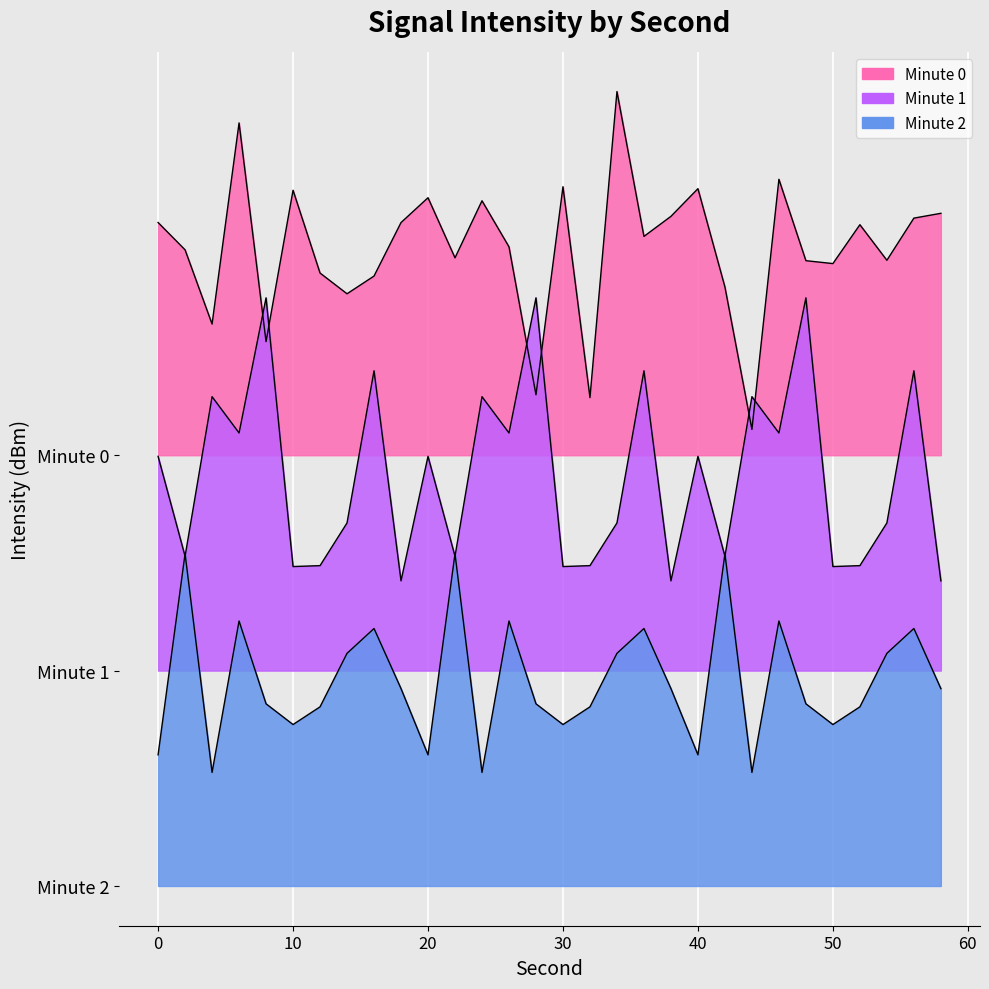

Reading left to right, what are all the values shown in this chart?

min0: 0=16.2	2=14.3	4=9.1	6=23.1	8=7.9	10=18.5	12=12.7	14=11.2	16=12.5	18=16.2	20=17.9	22=13.7	24=17.7	26=14.5	28=4.2	30=18.7	32=4.0	34=25.3	36=15.2	38=16.6	40=18.6	42=11.7	44=1.8	46=19.2	48=13.5	50=13.3	52=16.1	54=13.6	56=16.5	58=16.8
min1: 0=-0.1	2=-7.0	4=4.1	6=1.6	8=11.0	10=-7.8	12=-7.7	14=-4.7	16=5.9	18=-8.7	20=-0.1	22=-7.0	24=4.1	26=1.6	28=11.0	30=-7.8	32=-7.7	34=-4.7	36=5.9	38=-8.7	40=-0.1	42=-7.0	44=4.1	46=1.6	48=11.0	50=-7.8	52=-7.7	54=-4.7	56=5.9	58=-8.7
min2: 0=-20.9	2=-6.9	4=-22.1	6=-11.5	8=-17.3	10=-18.8	12=-17.5	14=-13.8	16=-12.1	18=-16.3	20=-20.9	22=-6.9	24=-22.1	26=-11.5	28=-17.3	30=-18.8	32=-17.5	34=-13.8	36=-12.1	38=-16.3	40=-20.9	42=-6.9	44=-22.1	46=-11.5	48=-17.3	50=-18.8	52=-17.5	54=-13.8	56=-12.1	58=-16.3